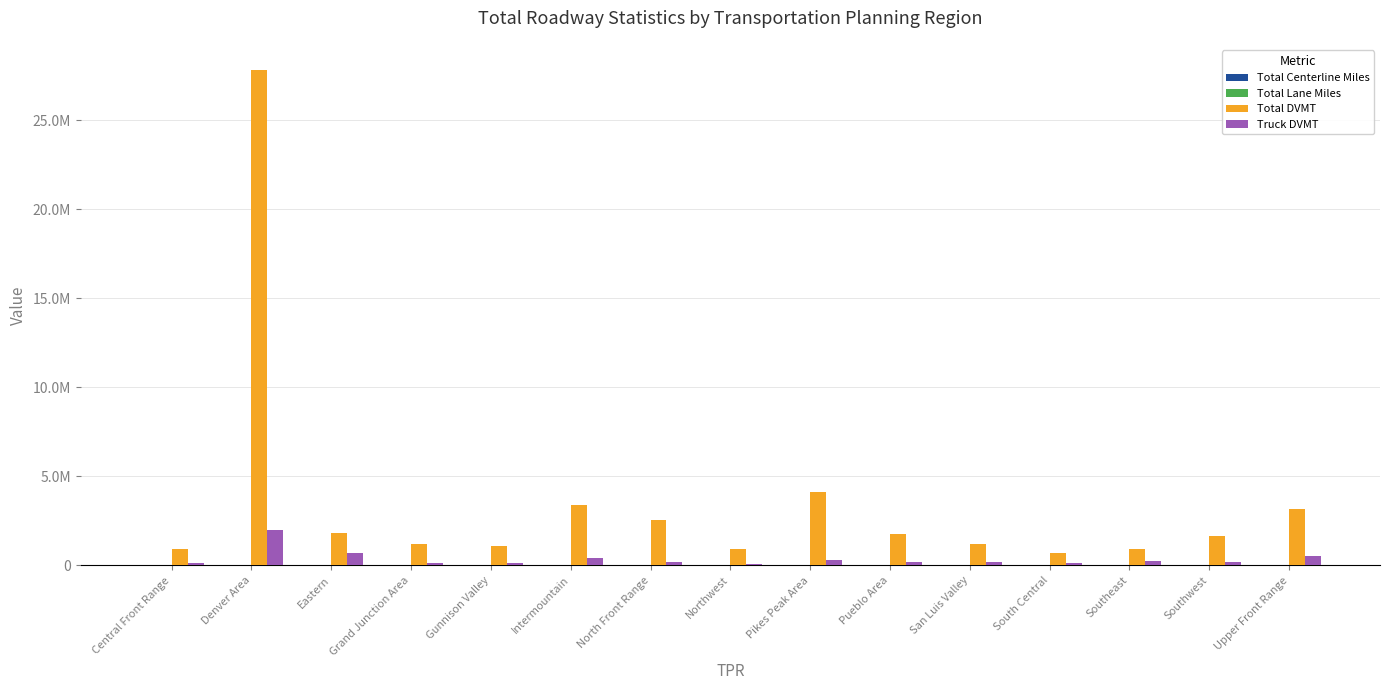

What is the maximum value for Total DVMT?

27842758.5